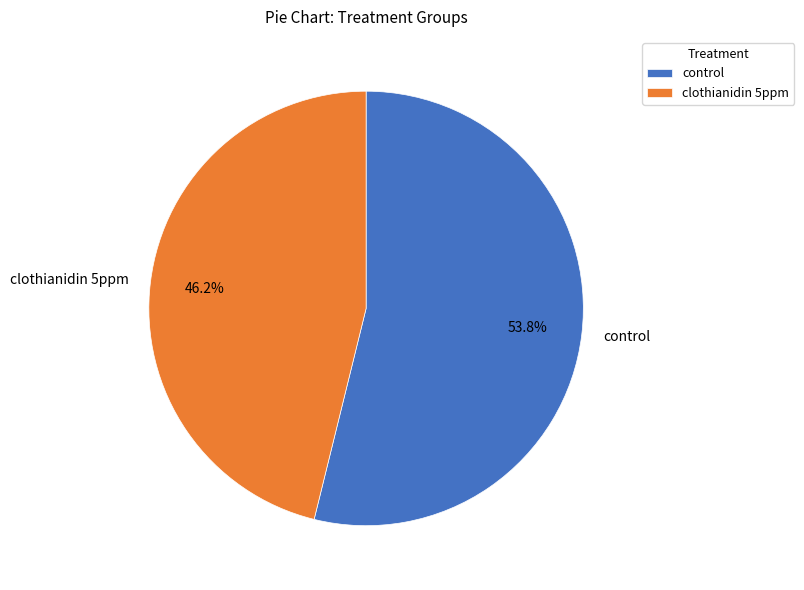

What percentage is the control slice, to the nearest percent?

54%